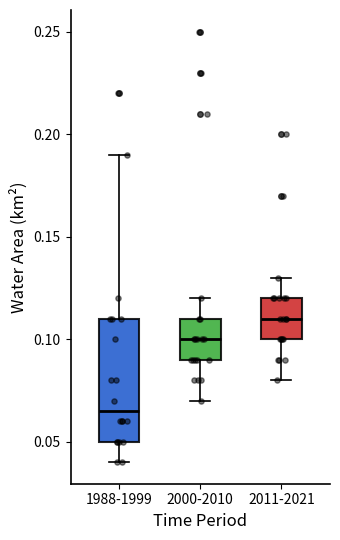

Comparing the boxes themselves (not the whiskers), which one is the tallest?

1988-1999